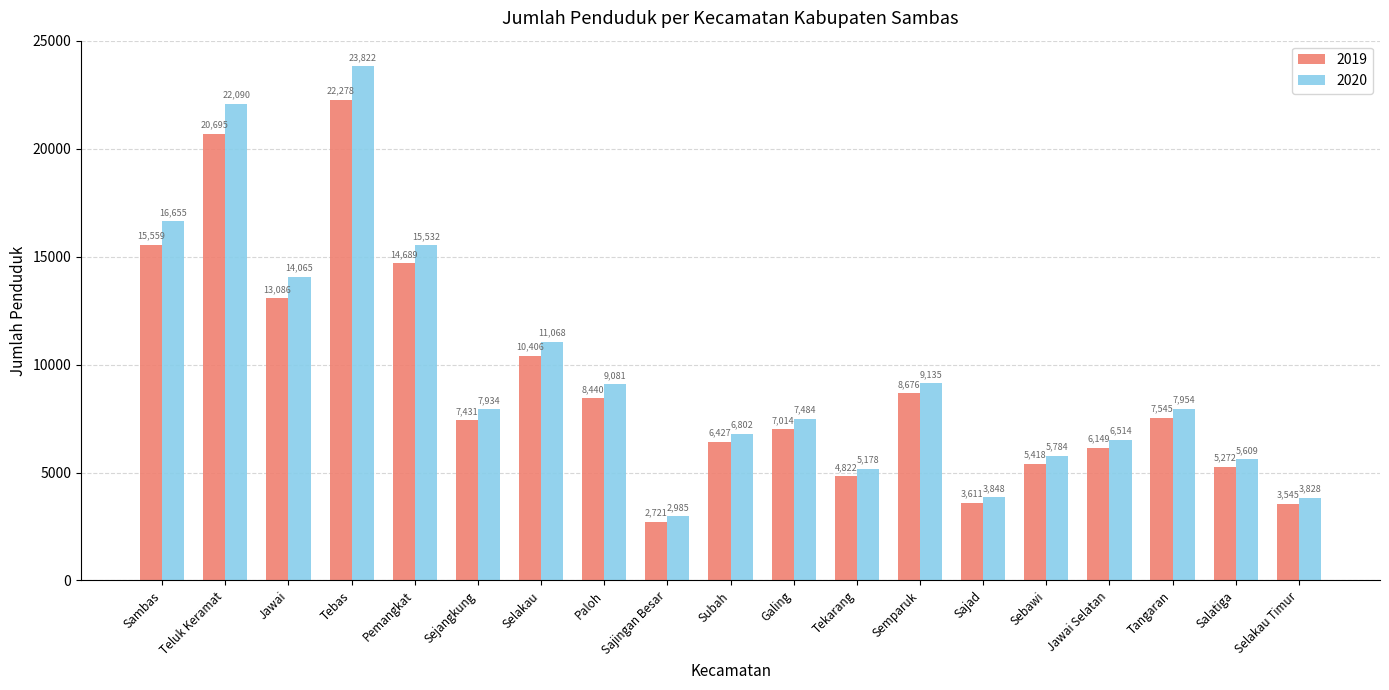

Reading right to left, extract all data points from this chart.

2019: Selakau Timur=3545	Salatiga=5272	Tangaran=7545	Jawai Selatan=6149	Sebawi=5418	Sajad=3611	Semparuk=8676	Tekarang=4822	Galing=7014	Subah=6427	Sajingan Besar=2721	Paloh=8440	Selakau=10406	Sejangkung=7431	Pemangkat=14689	Tebas=22278	Jawai=13086	Teluk Keramat=20695	Sambas=15559
2020: Selakau Timur=3828	Salatiga=5609	Tangaran=7954	Jawai Selatan=6514	Sebawi=5784	Sajad=3848	Semparuk=9135	Tekarang=5178	Galing=7484	Subah=6802	Sajingan Besar=2985	Paloh=9081	Selakau=11068	Sejangkung=7934	Pemangkat=15532	Tebas=23822	Jawai=14065	Teluk Keramat=22090	Sambas=16655